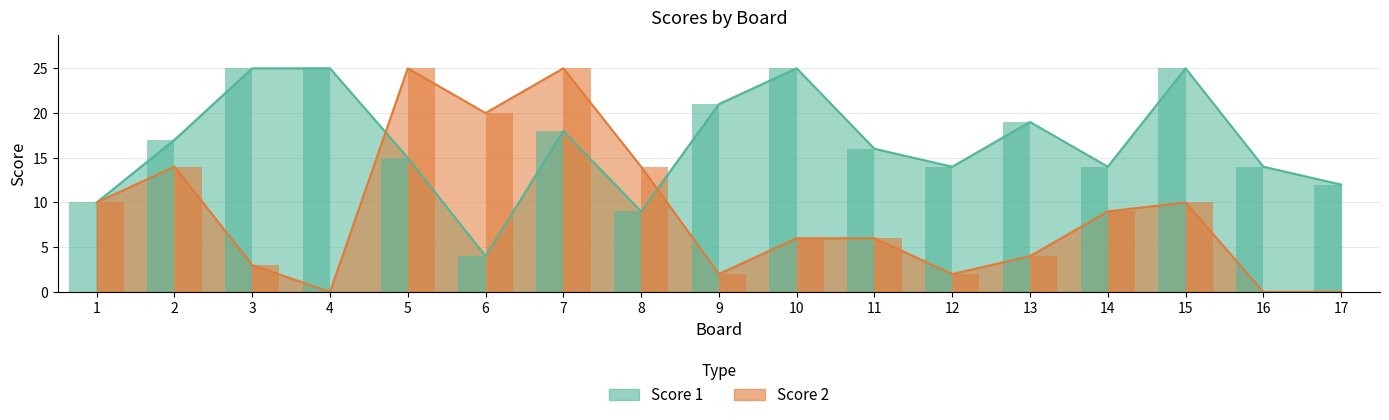

How many bars are there in each group?

2